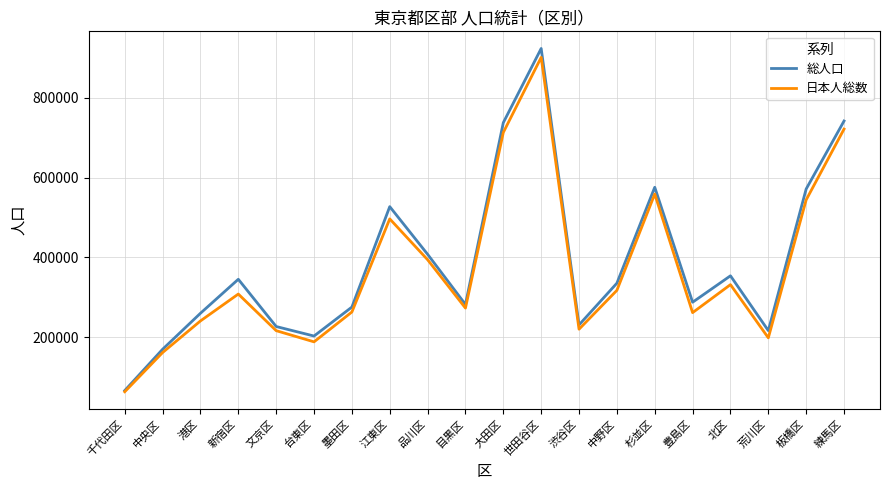

Is it true that 日本人総数 equals 167347 at 目黒区?

False